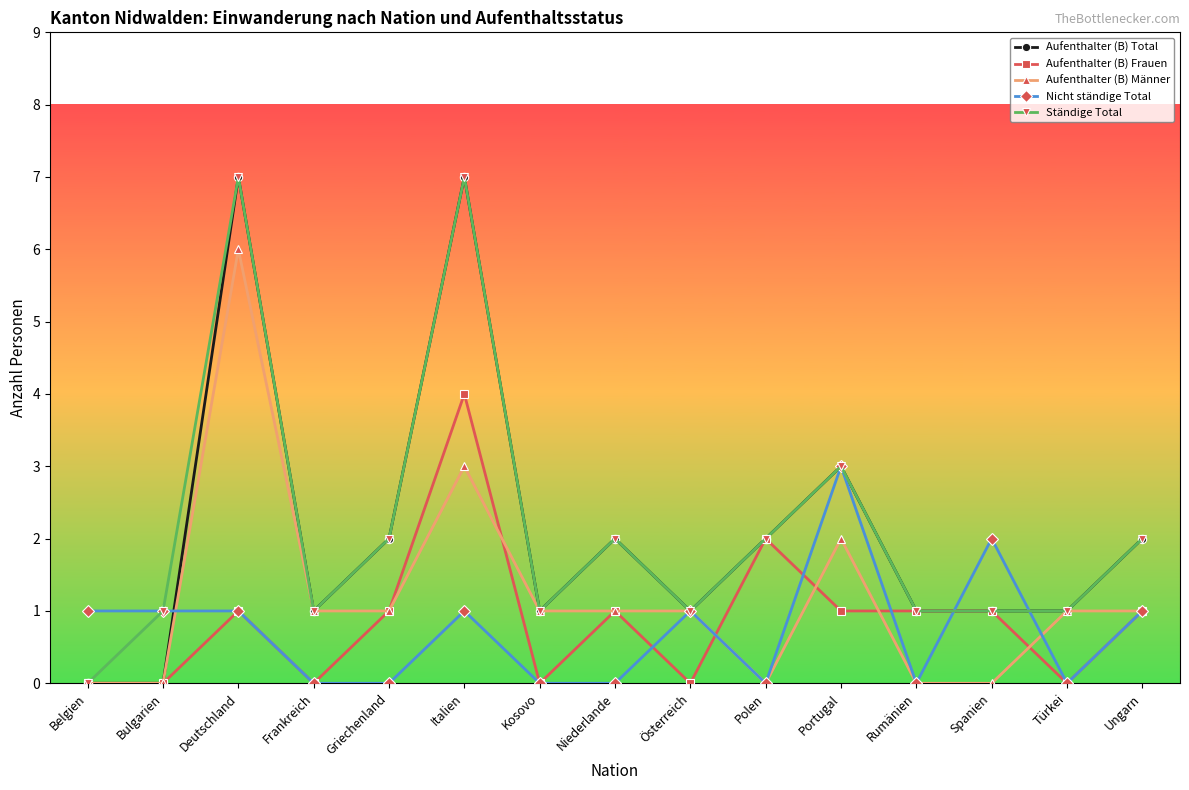

What is the value of the Aufenthalter (B) Total point at the 7th from the left?

1